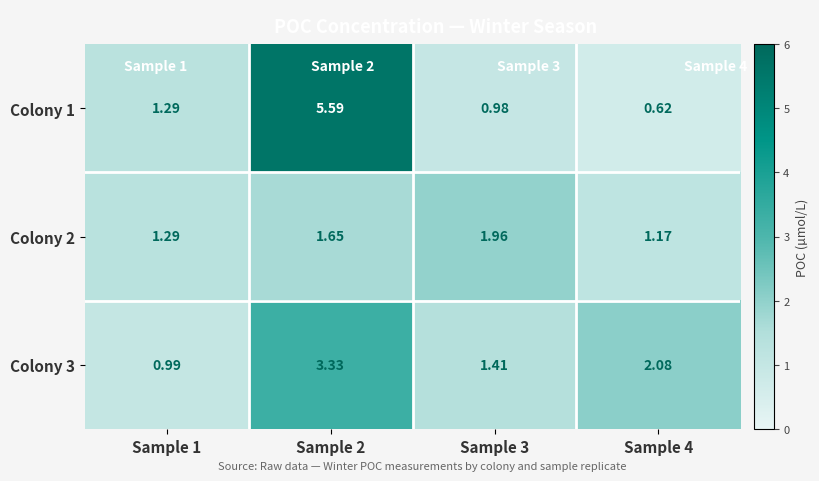

At how many categories does at least one series exceed 4?

1